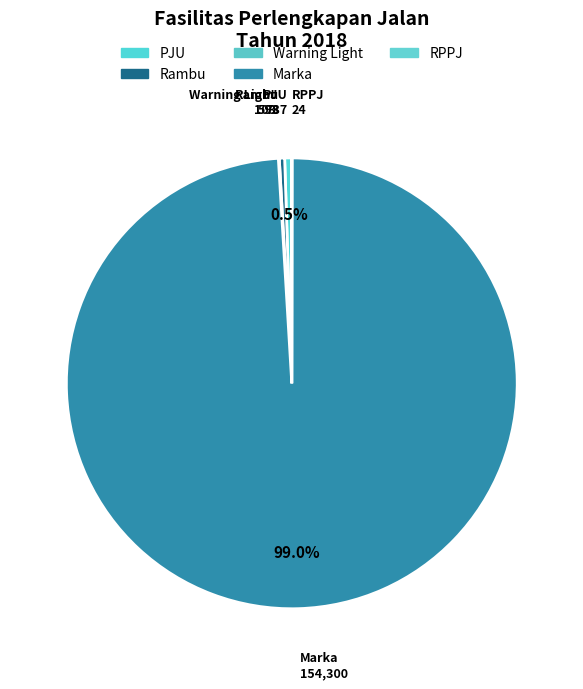

Combined, do RPPJ and Warning Light account for over 50%?

No